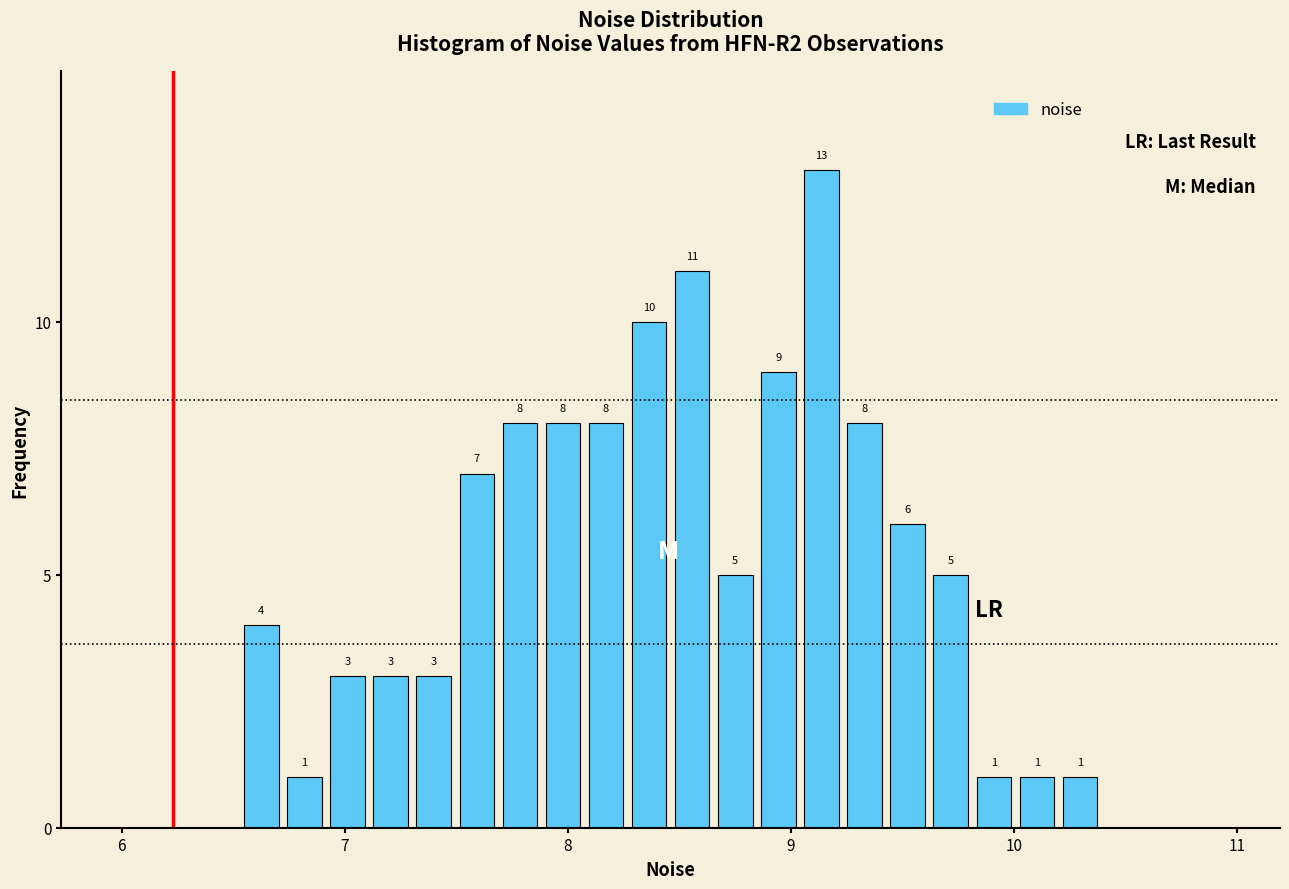

Around what value on the x-axis is the tallest bar? Give the approximate position of its centre, as read against the axis.

9.1